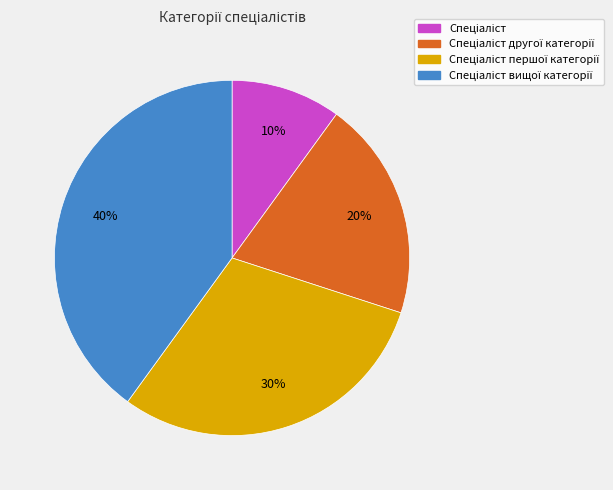

Is there a majority slice in this chart?

No